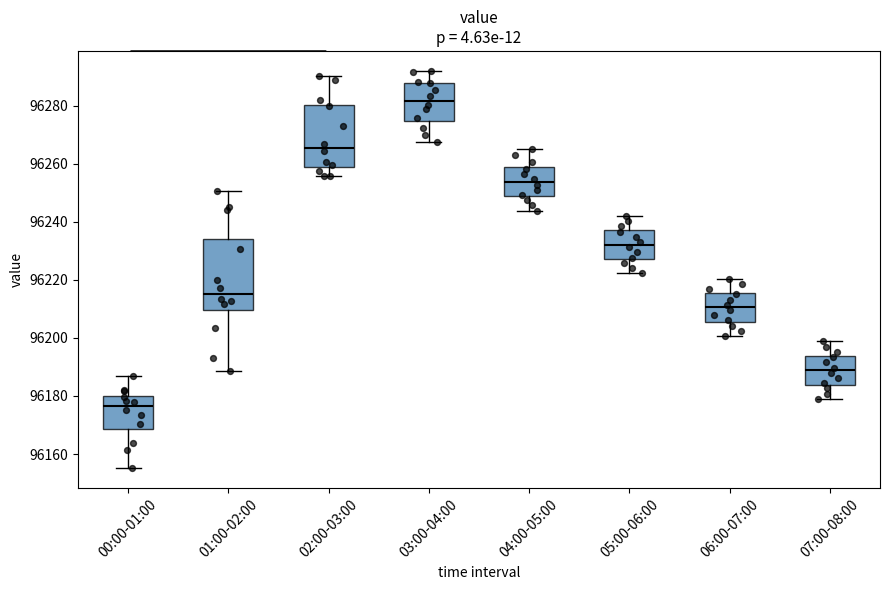

Reading left to right, read every box against the y-axis: the position of its median line, the range the box covers, and the ends of its whiskers. The values are not printed on the chart, so give them approximately, as read against the axis.

00:00-01:00: median 96176, box 96168 to 96180, whiskers 96156 to 96186
01:00-02:00: median 96216, box 96210 to 96234, whiskers 96188 to 96250
02:00-03:00: median 96266, box 96258 to 96280, whiskers 96256 to 96290
03:00-04:00: median 96282, box 96274 to 96288, whiskers 96268 to 96292
04:00-05:00: median 96254, box 96248 to 96258, whiskers 96244 to 96266
05:00-06:00: median 96232, box 96228 to 96238, whiskers 96222 to 96242
06:00-07:00: median 96210, box 96206 to 96216, whiskers 96200 to 96220
07:00-08:00: median 96188, box 96184 to 96194, whiskers 96180 to 96198